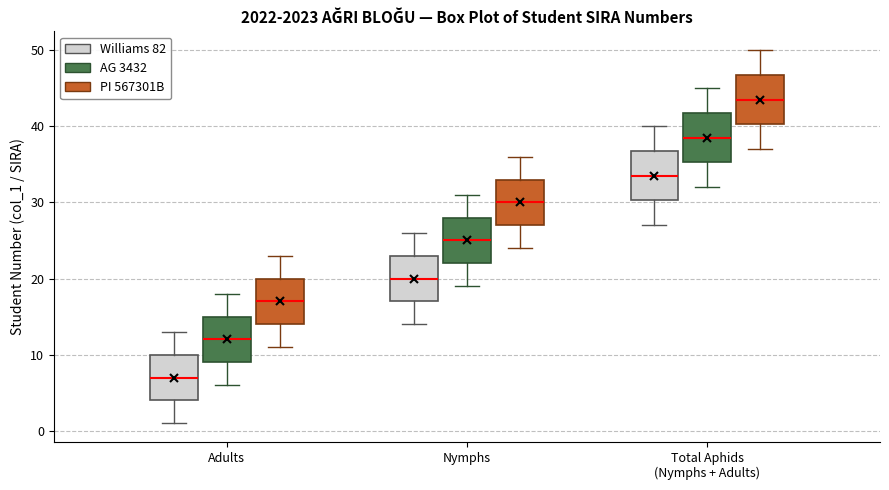

Reading left to right, read every box against the y-axis: the position of its median line, the range the box covers, and the ends of its whiskers. The values are not printed on the chart, so give them approximately, as read against the axis.

Adults (Williams 82): median 7, box 4 to 10, whiskers 1 to 13
Adults (AG 3432): median 12, box 9 to 15, whiskers 6 to 18
Adults (PI 567301B): median 17, box 14 to 20, whiskers 11 to 23
Nymphs (Williams 82): median 20, box 17 to 23, whiskers 14 to 26
Nymphs (AG 3432): median 25, box 22 to 28, whiskers 19 to 31
Nymphs (PI 567301B): median 30, box 27 to 33, whiskers 24 to 36
Total Aphids (Nymphs + Adults) (Williams 82): median 34, box 30 to 37, whiskers 27 to 40
Total Aphids (Nymphs + Adults) (AG 3432): median 39, box 35 to 42, whiskers 32 to 45
Total Aphids (Nymphs + Adults) (PI 567301B): median 44, box 40 to 47, whiskers 37 to 50